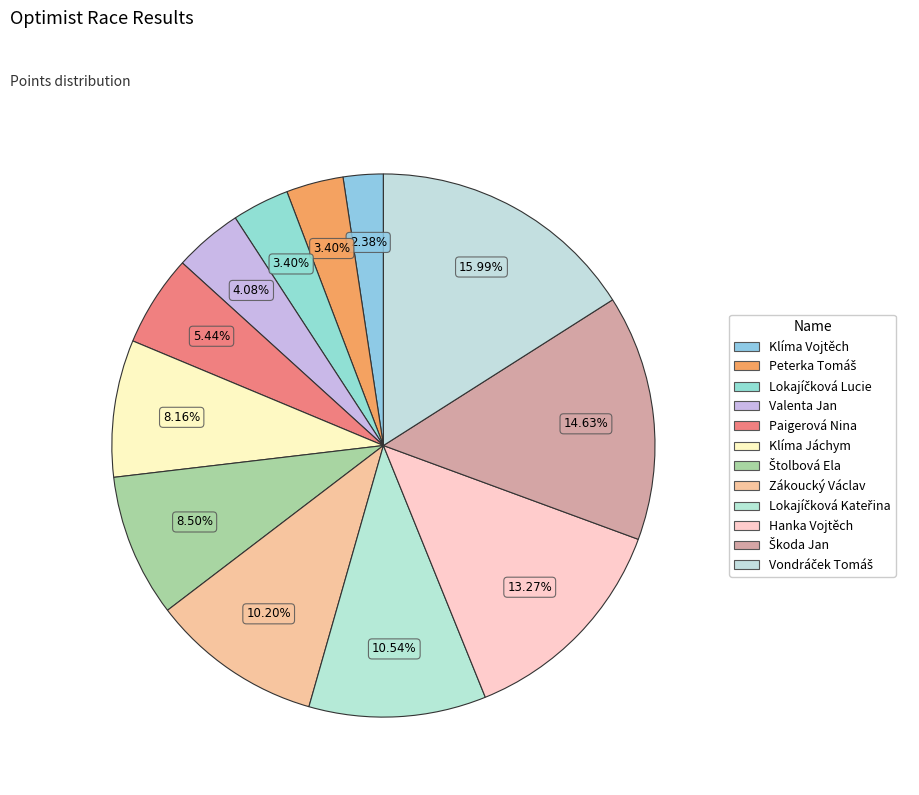

What is the smallest slice in the pie chart?

Klíma Vojtěch